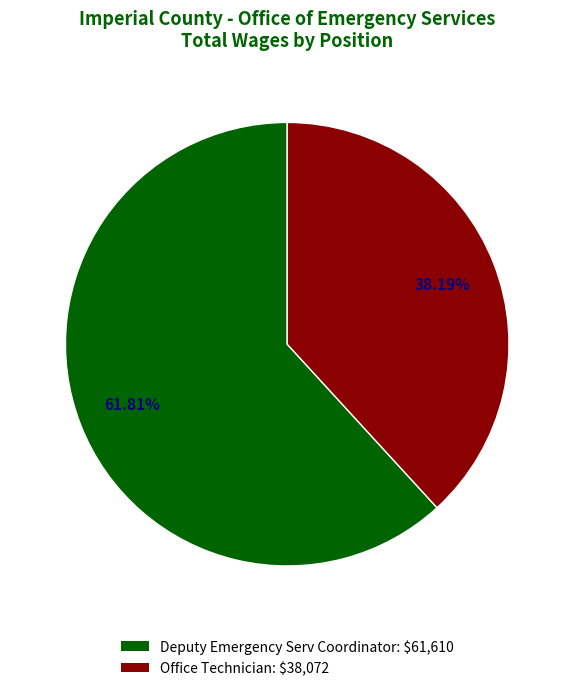

Which slice is the smallest?

Office Technician